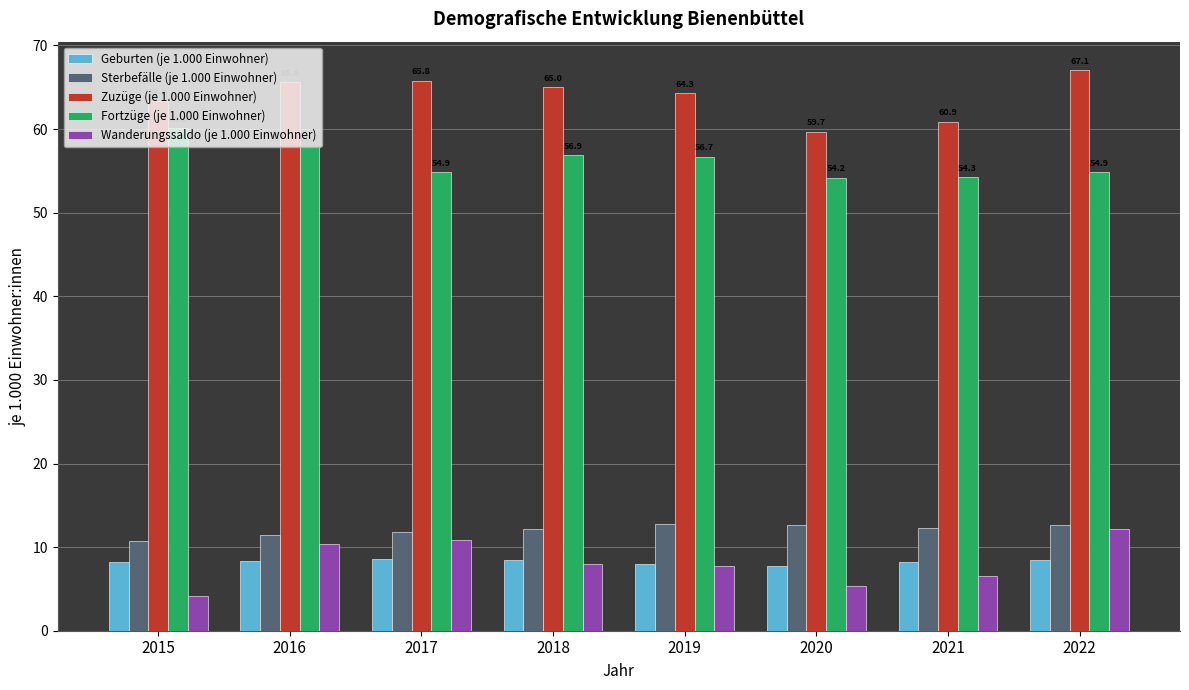

The Geburten (je 1.000 Einwohner) series shows 8.6 at 2017. True or false?

True